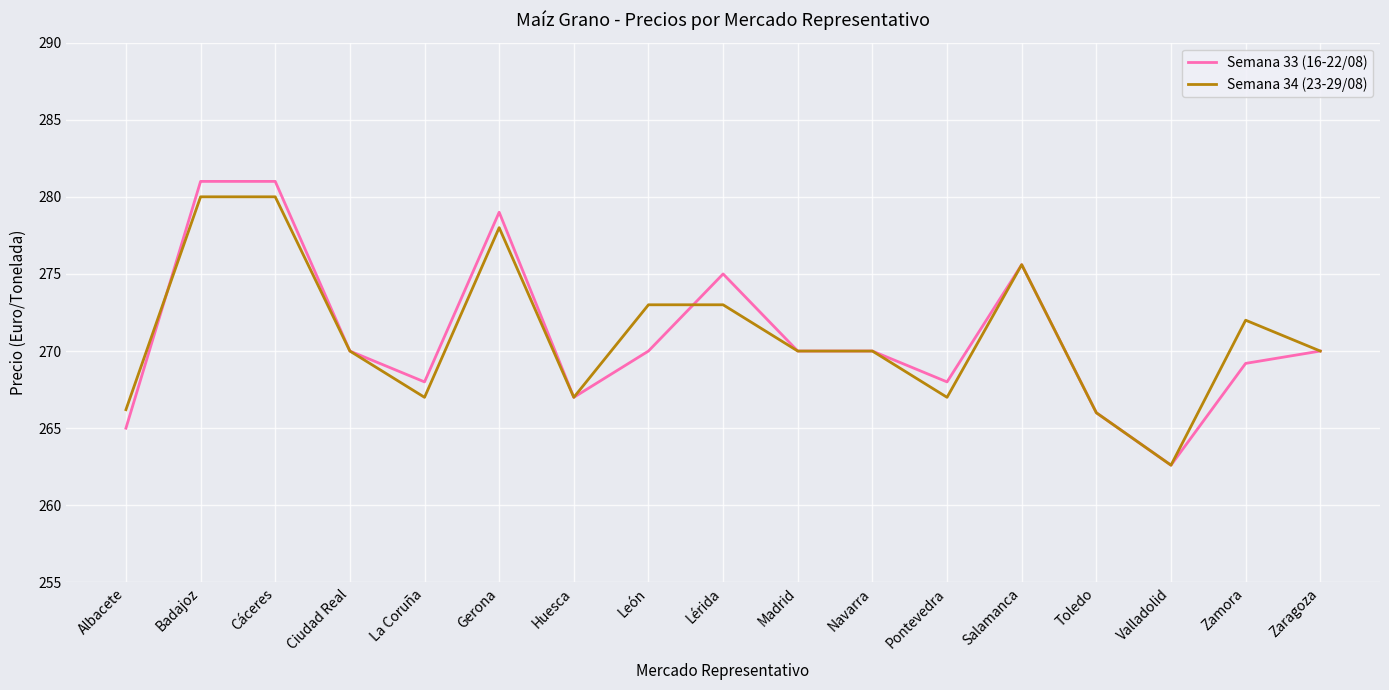

True or false: Semana 34 (23-29/08) has more than 2 interior local peaks.

True